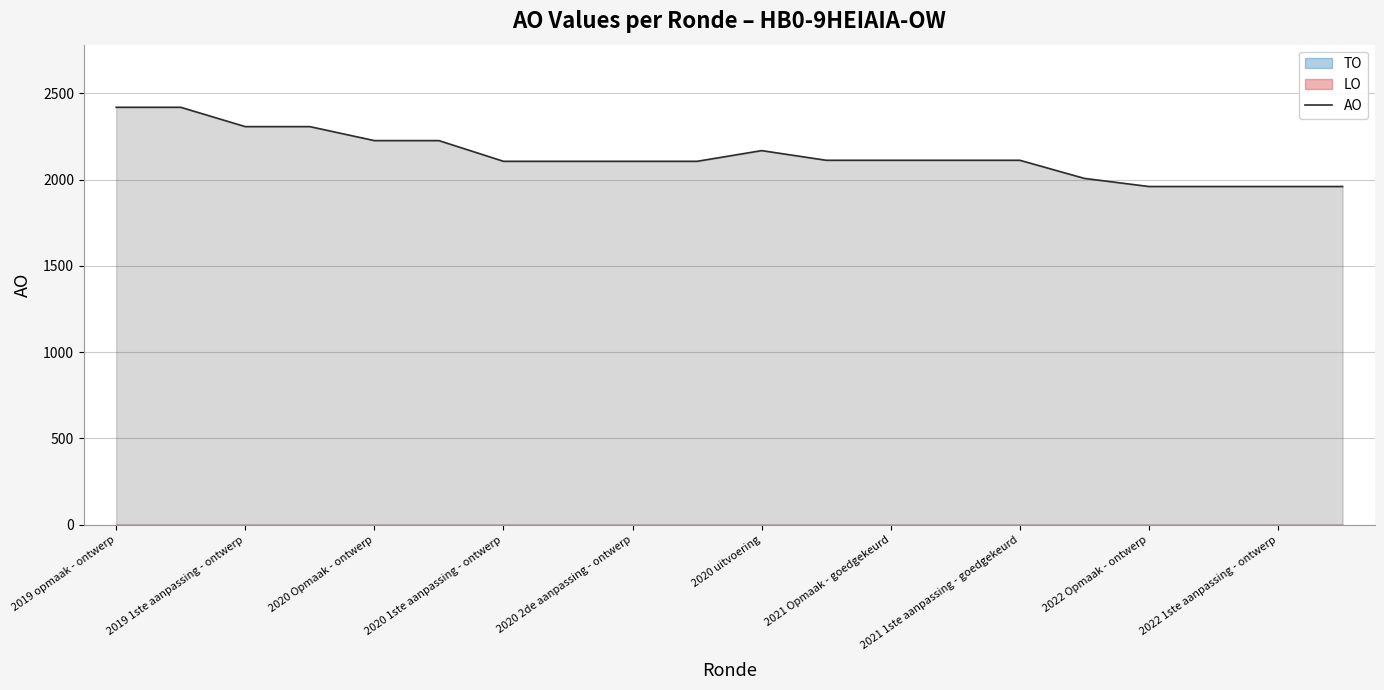

Does the chart have visible grid lines?

Yes